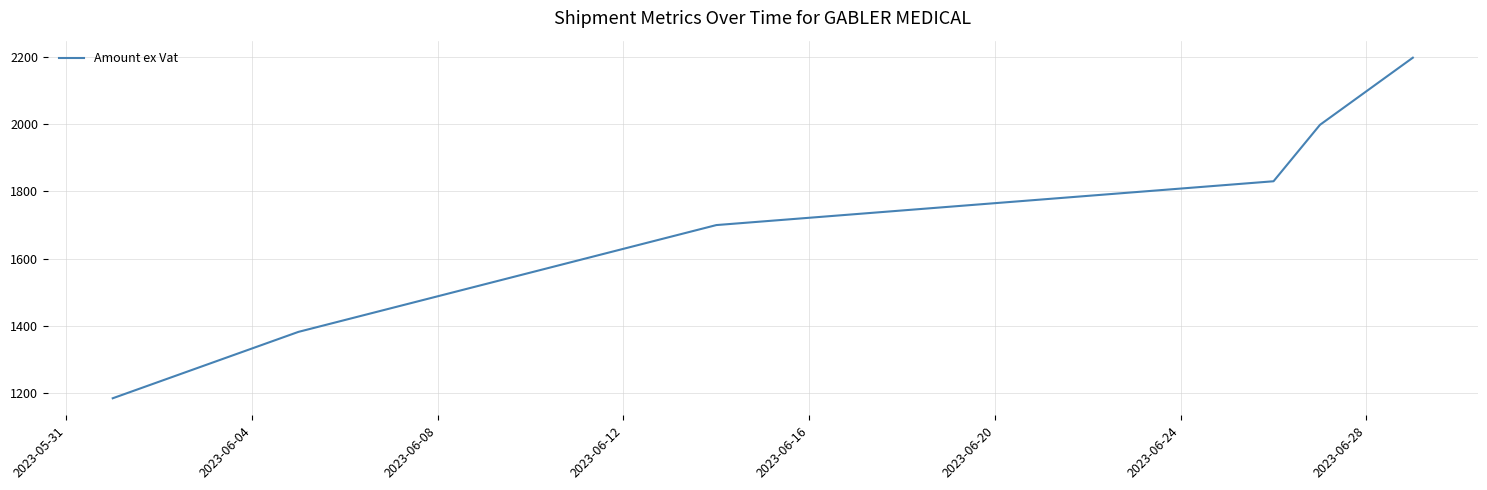

True or false: the data has more than 1 interior local peaks.

False